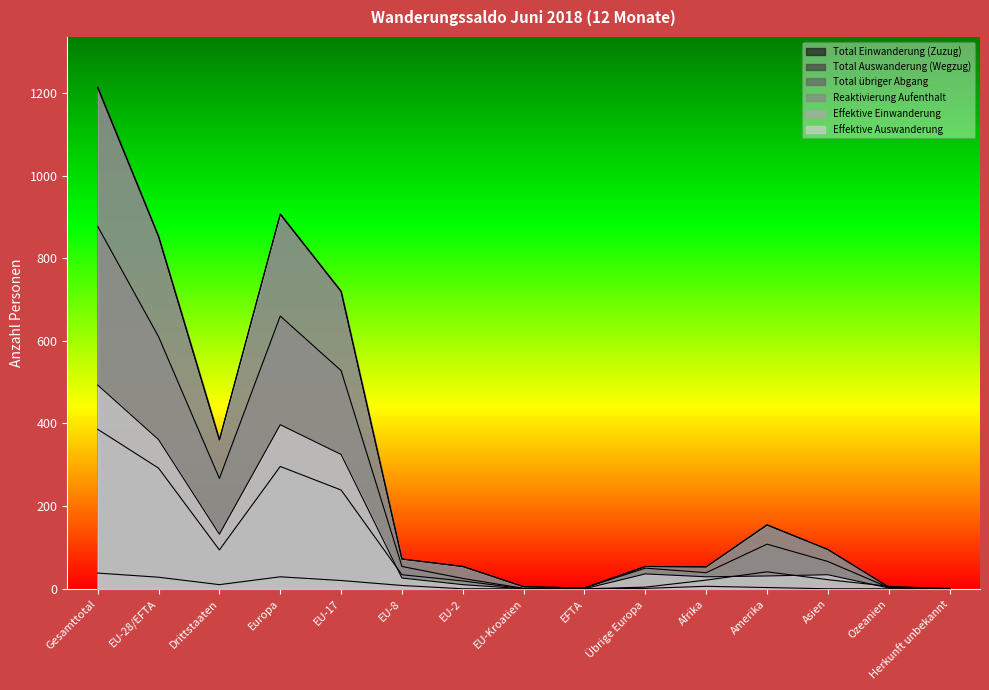

What is the label of the 14th point from the right?

EU-28/EFTA